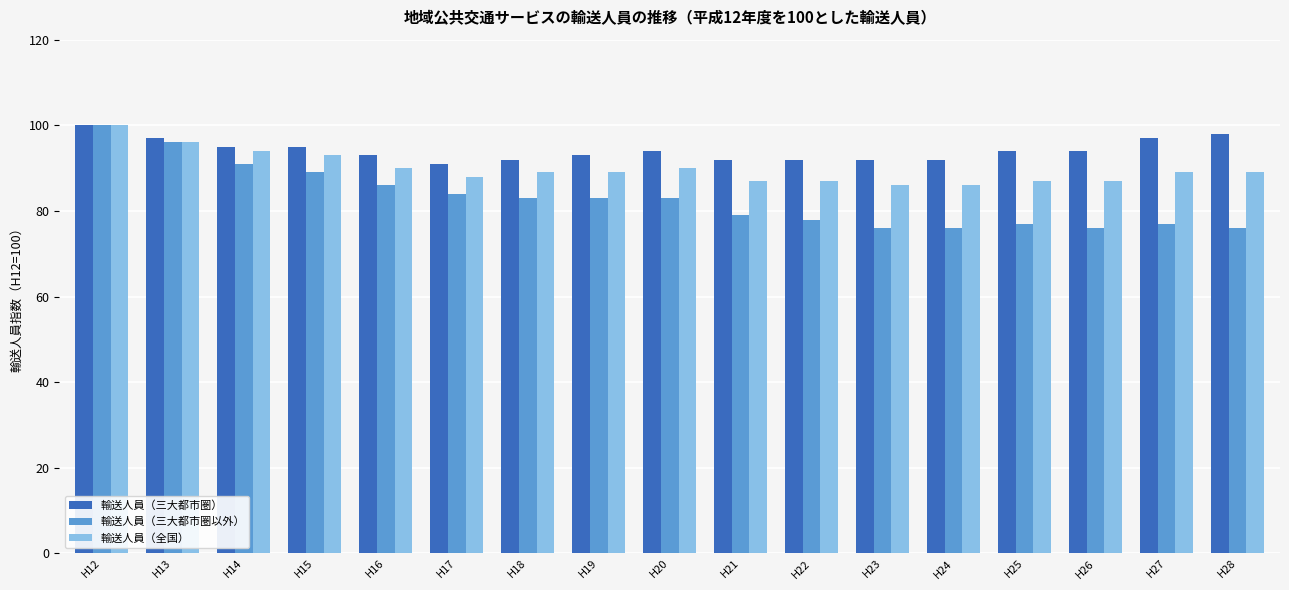

Is it true that 輸送人員（三大都市圏以外） equals 129 at H25?

False